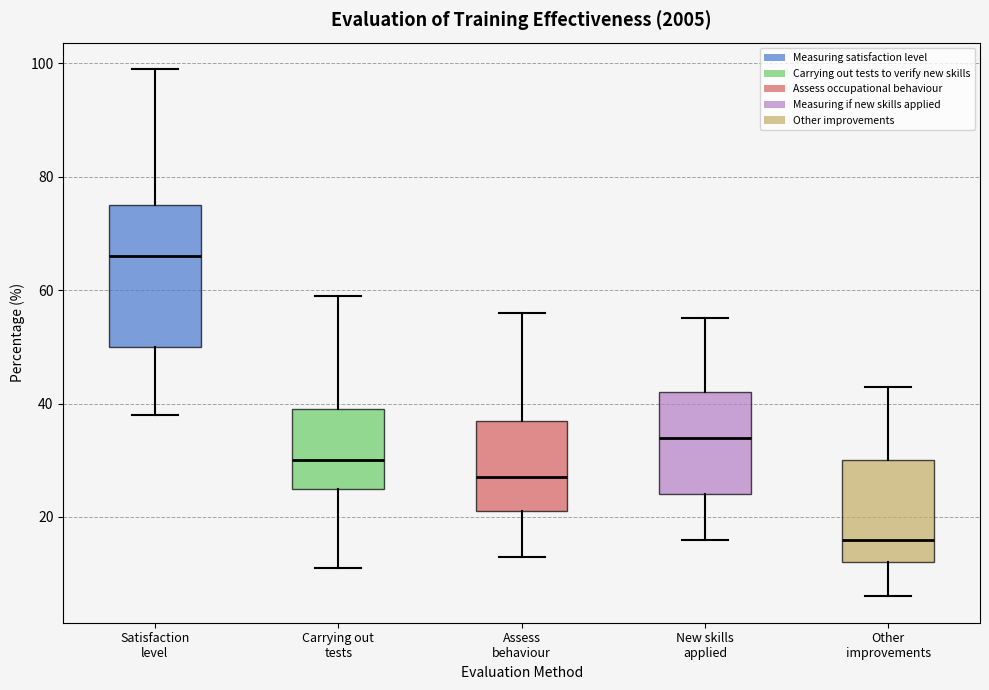

Which box is the tallest, from its lower edge to its upper edge?

Satisfaction level